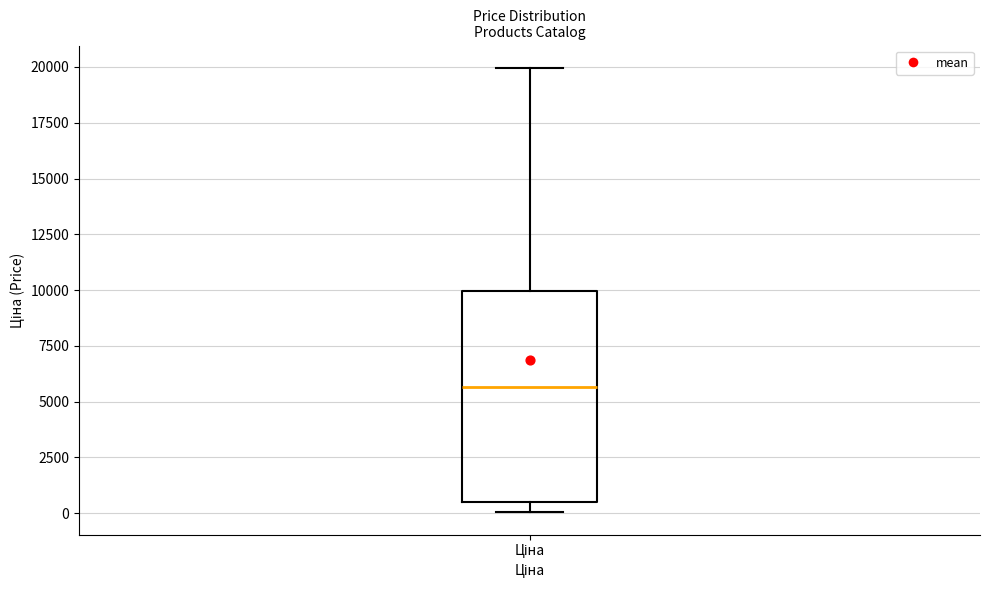

Read this box plot against the y-axis: the position of the median line, the range covered by the box, and the ends of both whiskers. The values are not printed on the chart, so give them approximately, as read against the axis.

median 5500, box 500 to 10000, whiskers 0 to 20000